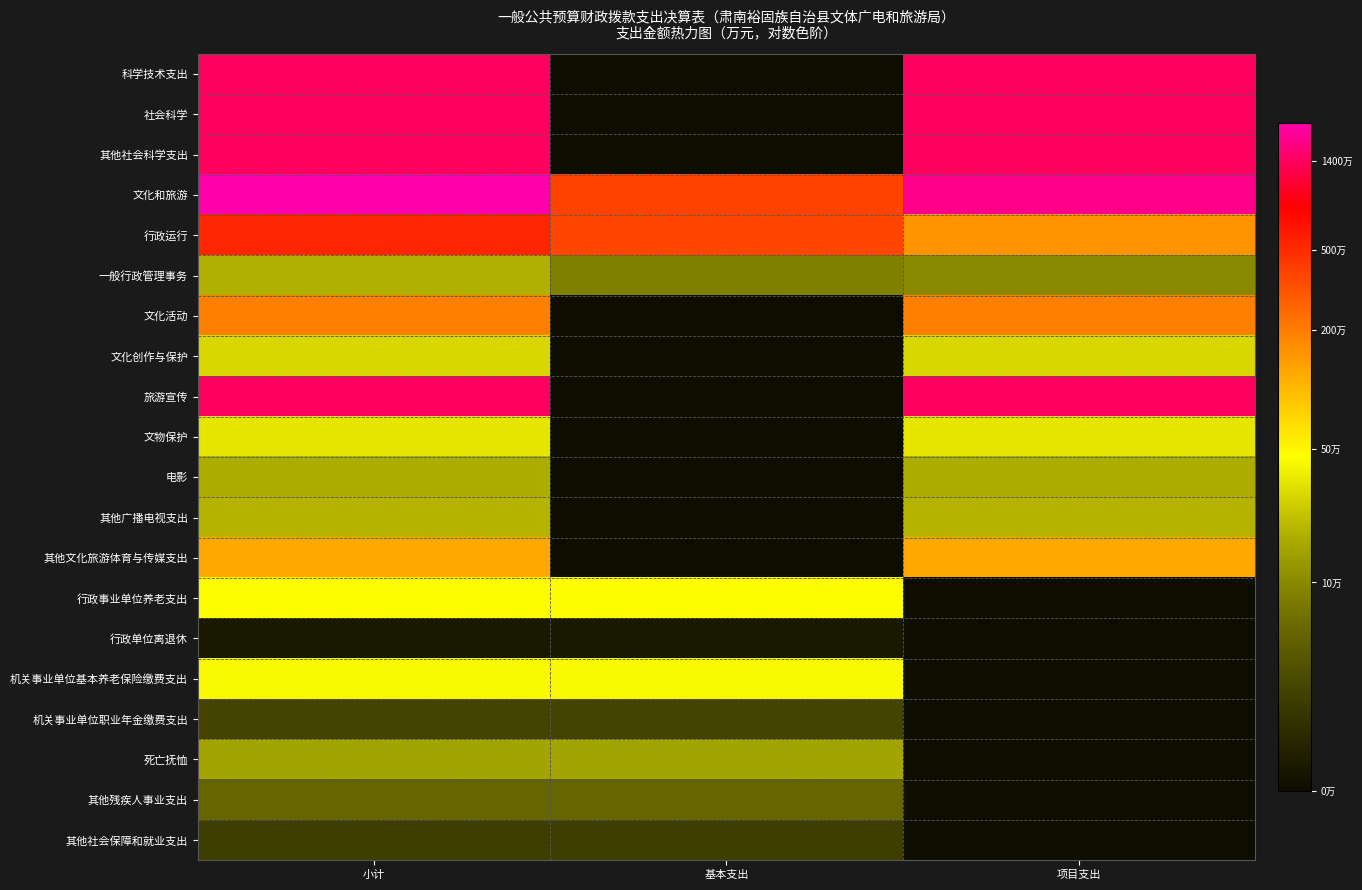

Count the number of categories in the chart.

3